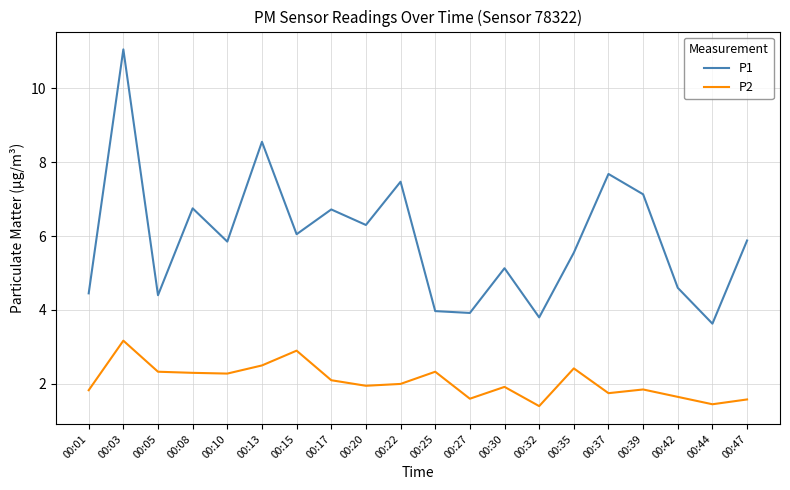

How many lines are shown in the chart?

2